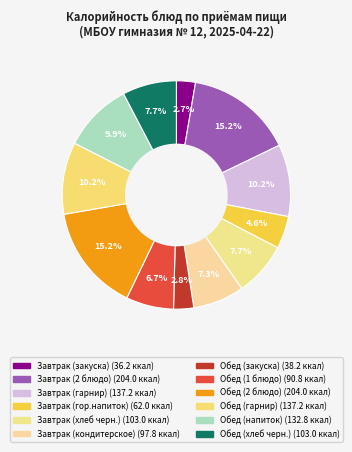

Does any single category account for the majority?

No